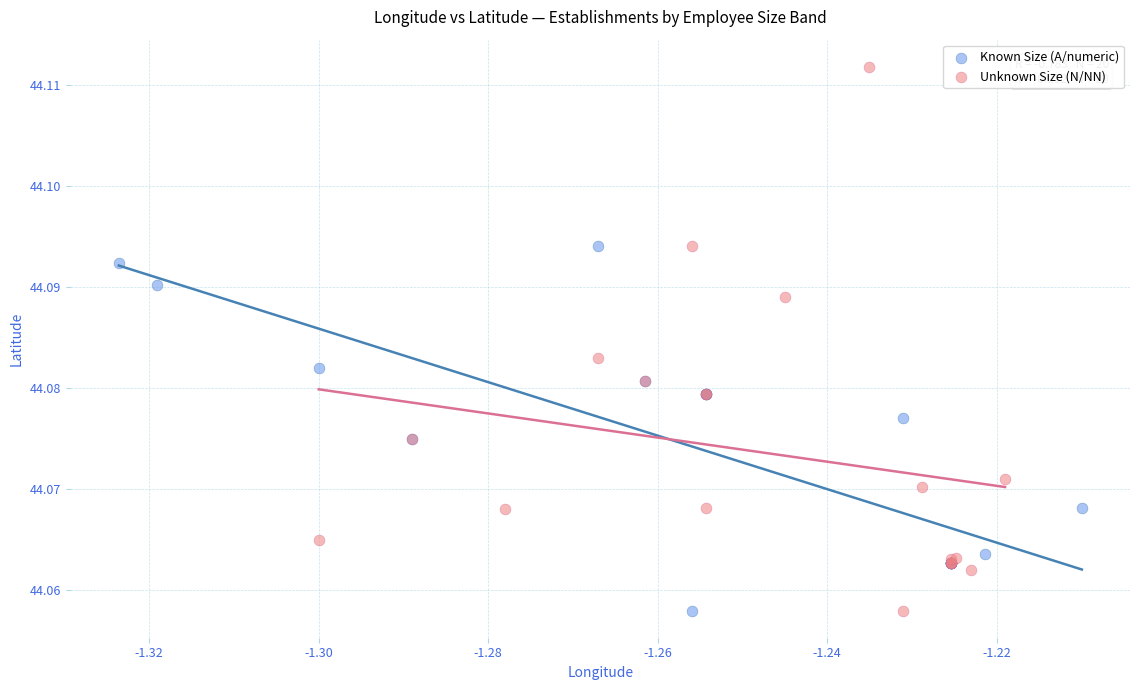

Which series has the largest Y range (max minus min)?

Unknown Size (N/NN)